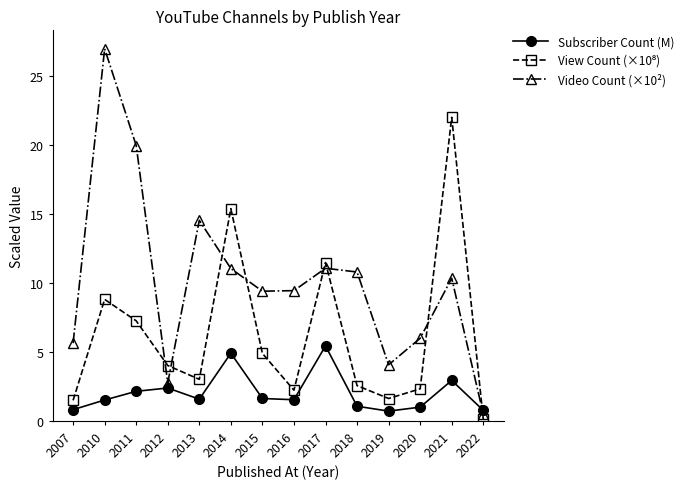

How many interior local valleys does the Video Count (×10²) series have?

3